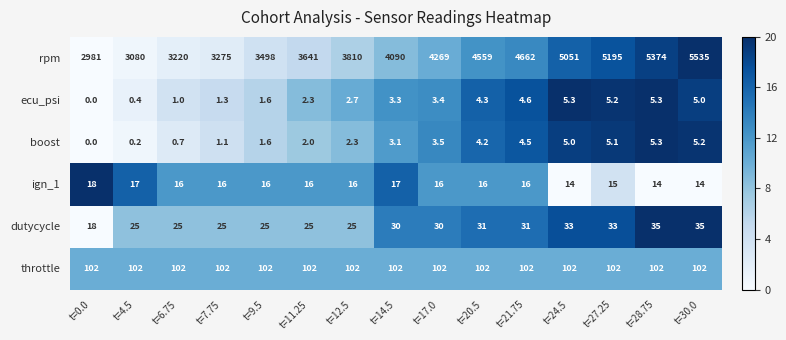

How many distinct data groups are displayed?

6